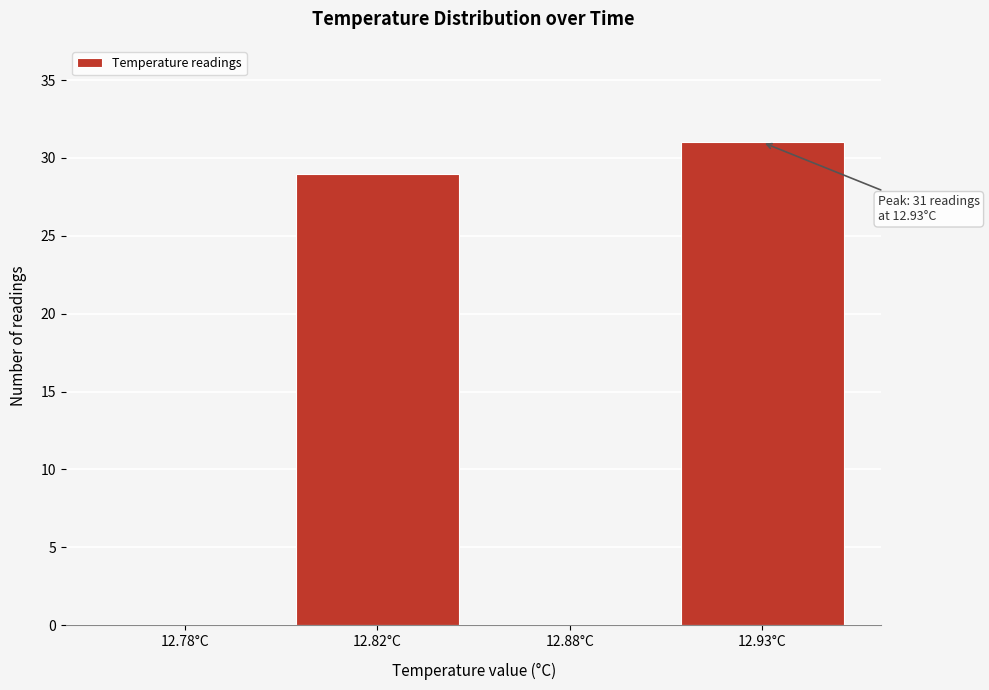

Reading right to left, transcribe all the data shown in this chart.

12.93°C=31	12.88°C=0	12.82°C=29	12.78°C=0